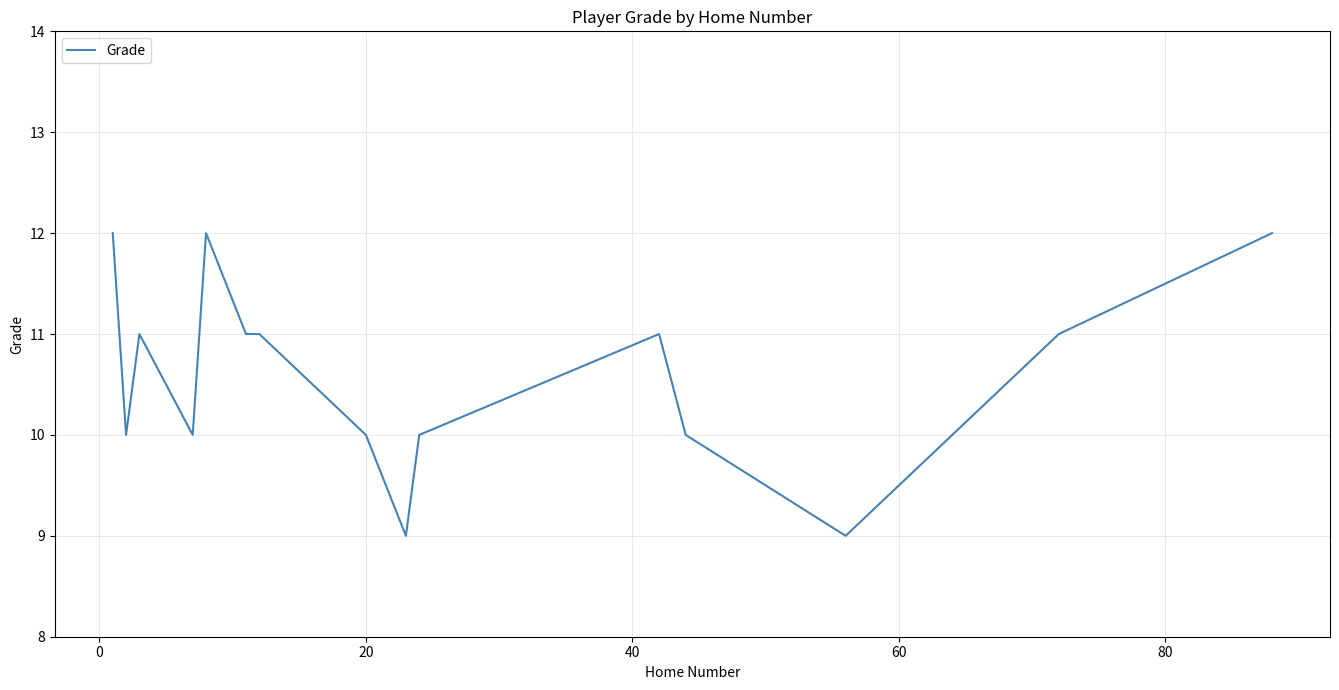

What is the difference between the maximum and minimum values?

3